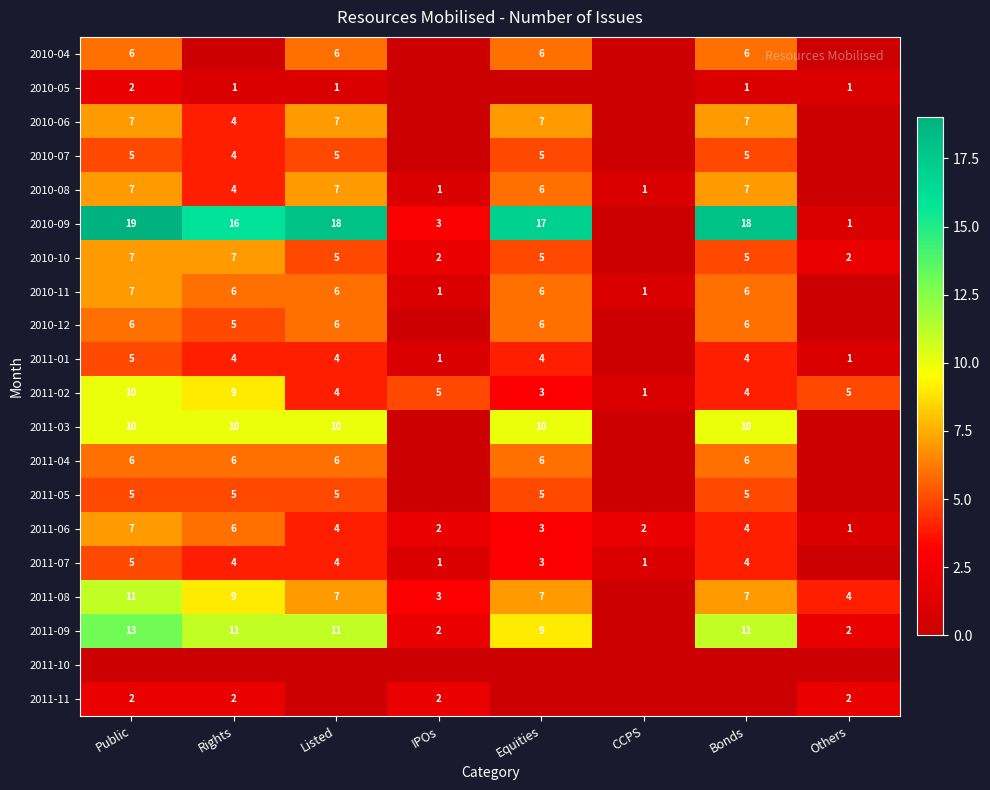

What is the sum of the 2011-09 values at Rights and Listed?

22